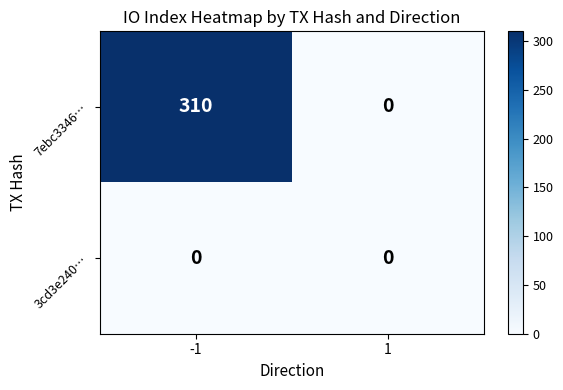

What is the maximum value shown in the chart?

310